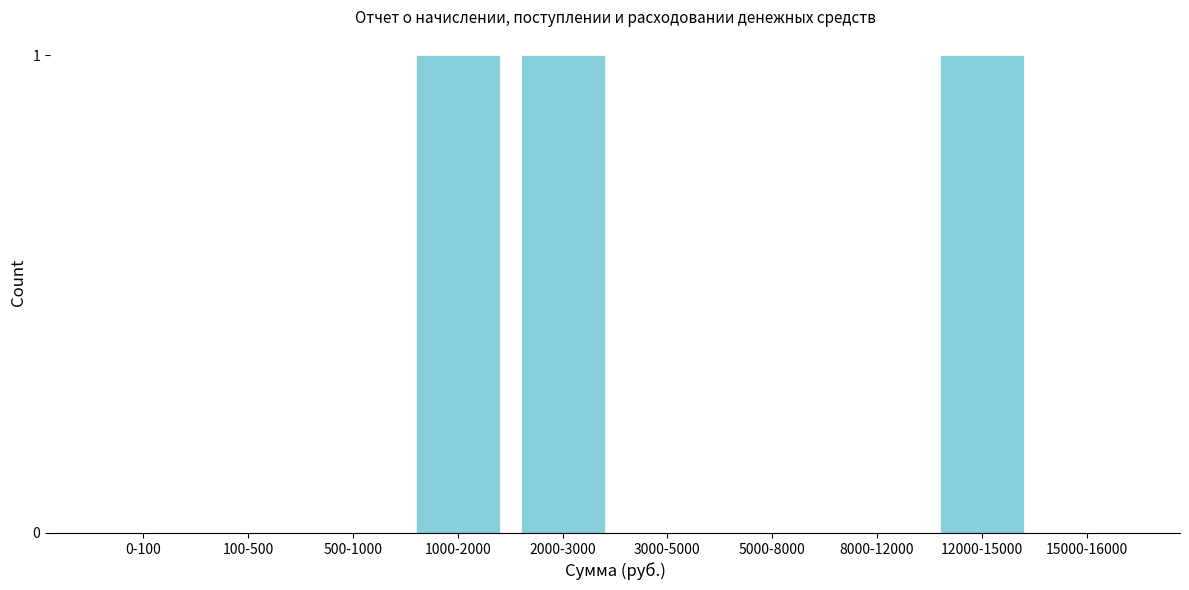

Reading left to right, what are all the values shown in this chart?

0-100=0	100-500=0	500-1000=0	1000-2000=1	2000-3000=1	3000-5000=0	5000-8000=0	8000-12000=0	12000-15000=1	15000-16000=0